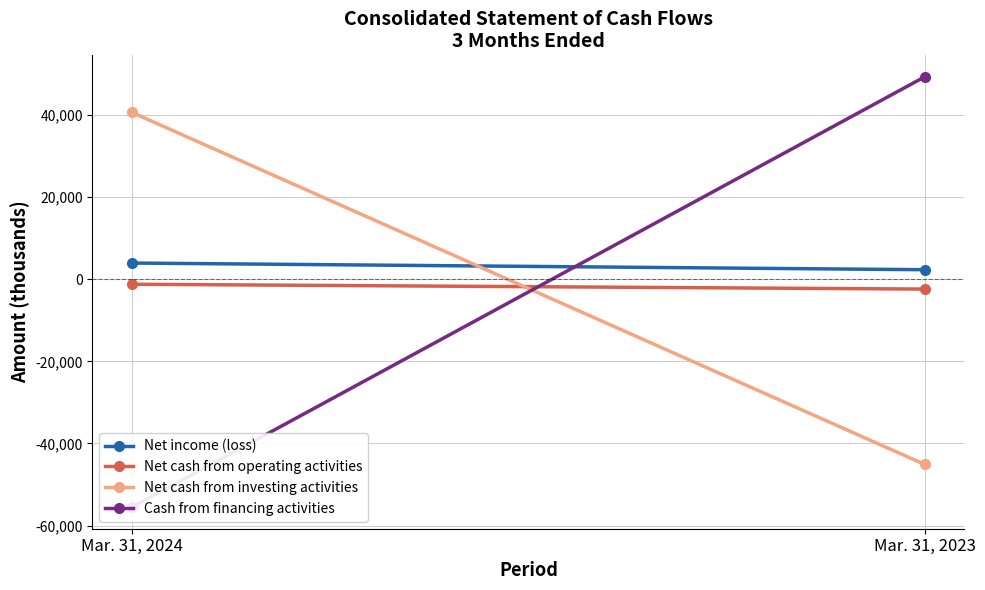

Reading right to left, extract all data points from this chart.

Net income (loss): Mar. 31, 2023=2337	Mar. 31, 2024=3961
Net cash from operating activities: Mar. 31, 2023=-2383	Mar. 31, 2024=-1205
Net cash from investing activities: Mar. 31, 2023=-45109	Mar. 31, 2024=40648
Cash from financing activities: Mar. 31, 2023=49333	Mar. 31, 2024=-55534